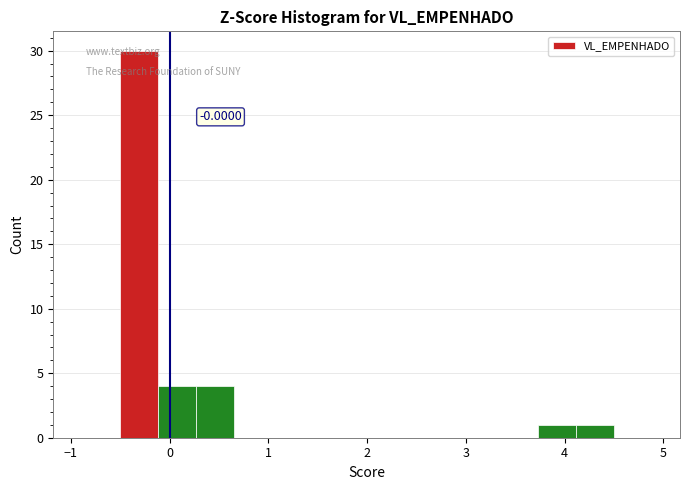

Read against the x-axis, roughly where is the centre of the tallest bar?

-0.3